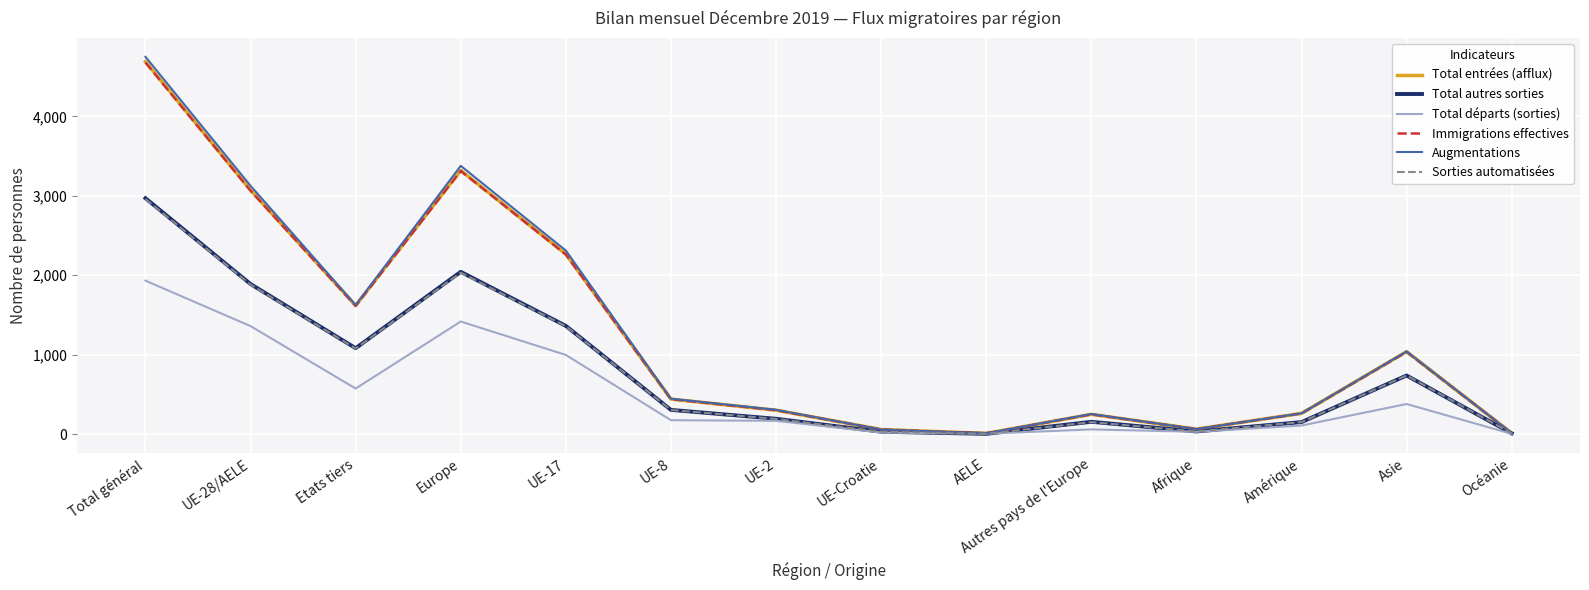

The Sorties automatisées series shows 2959 at Total général. True or false?

True